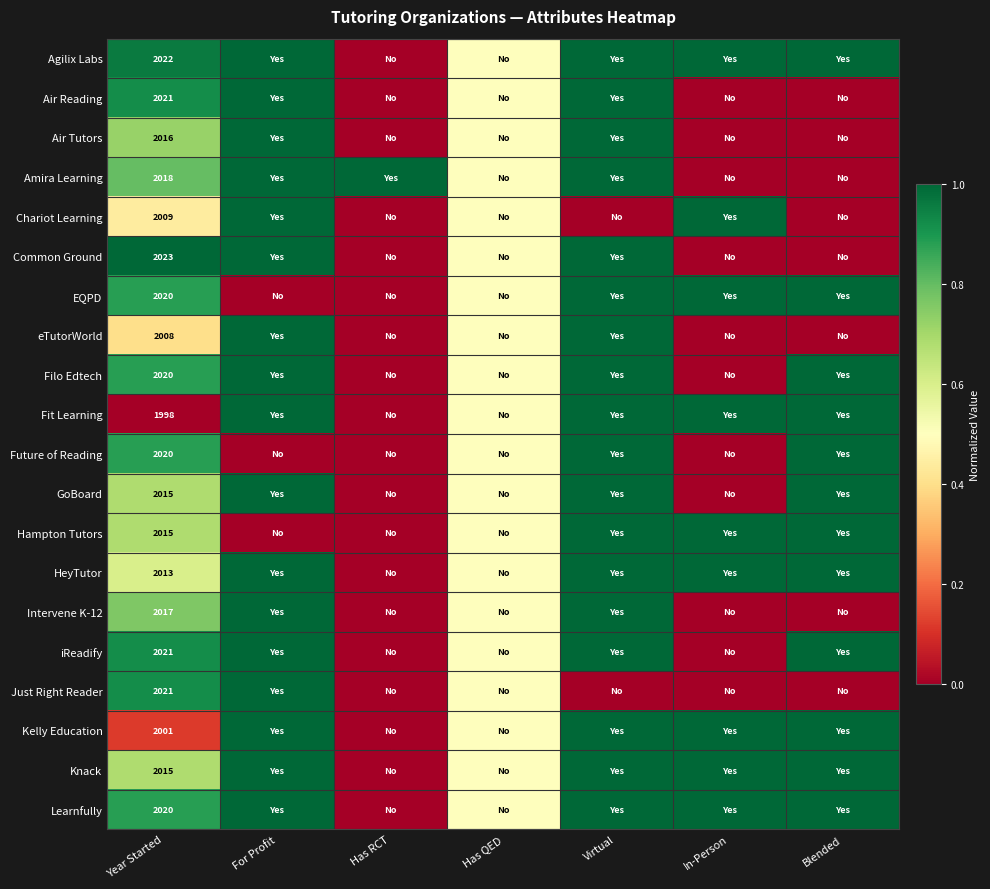

At how many categories does at least one series exceed 0?

7